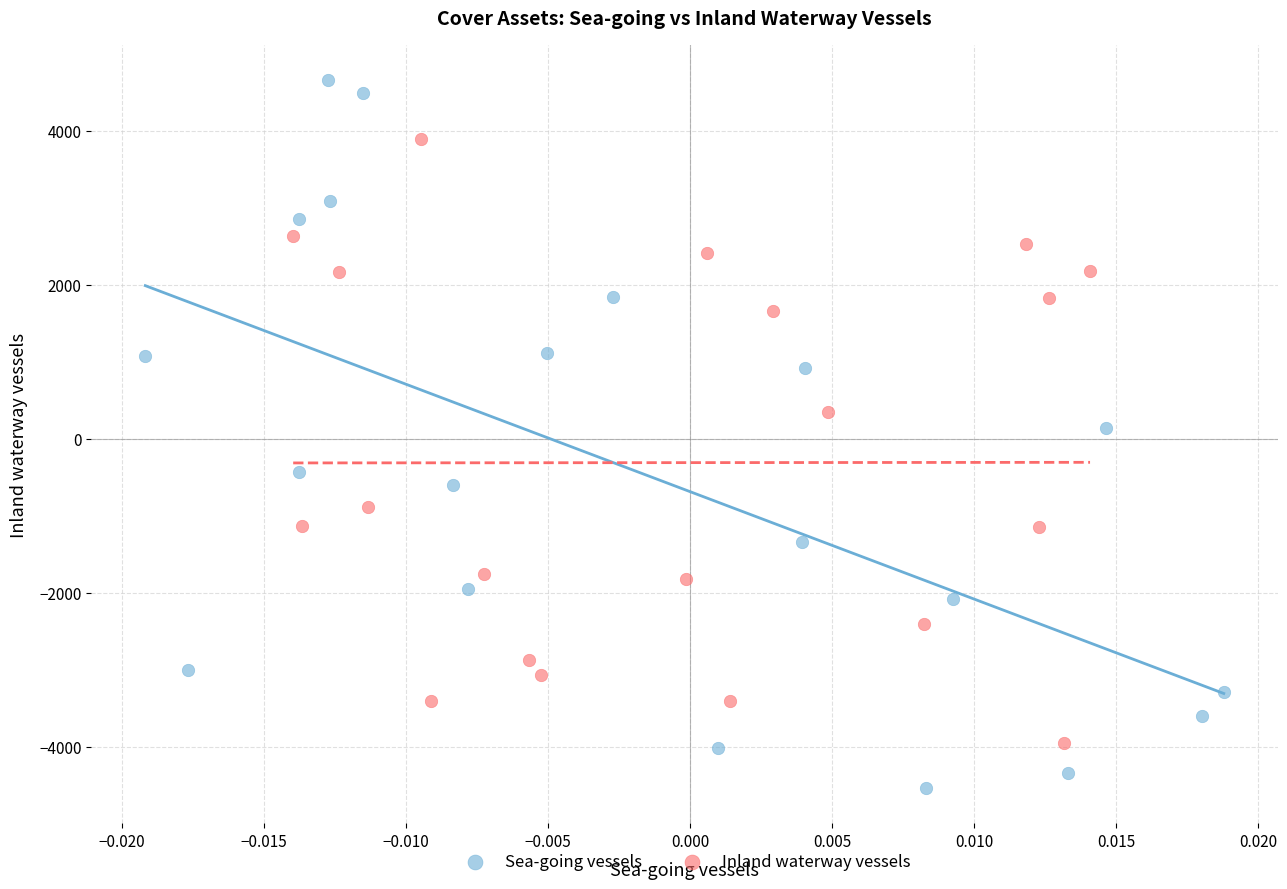

Which series has the largest Y range (max minus min)?

Sea-going vessels